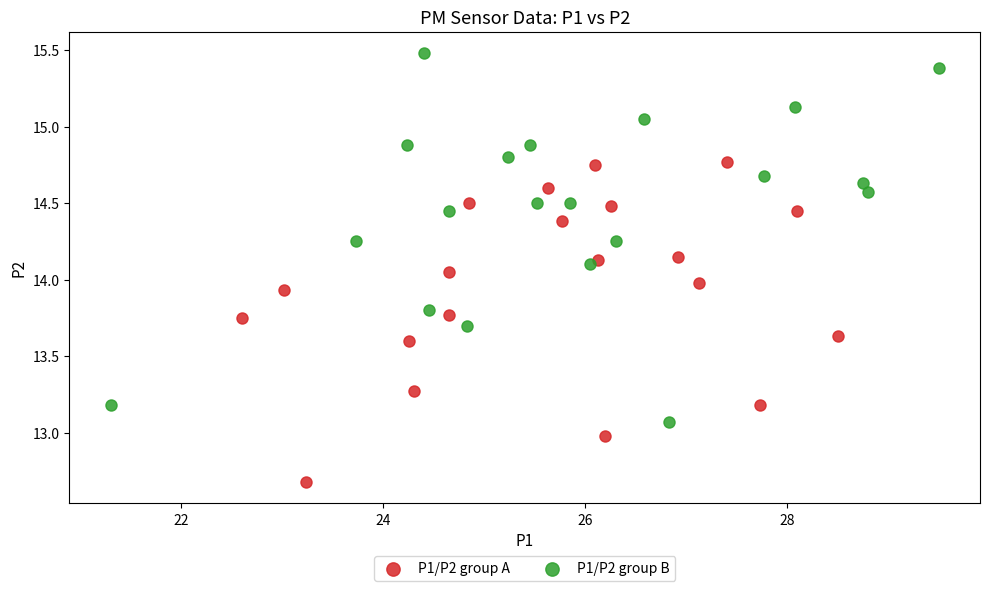

Which series has the widest spread of Y values?

P1/P2 group B